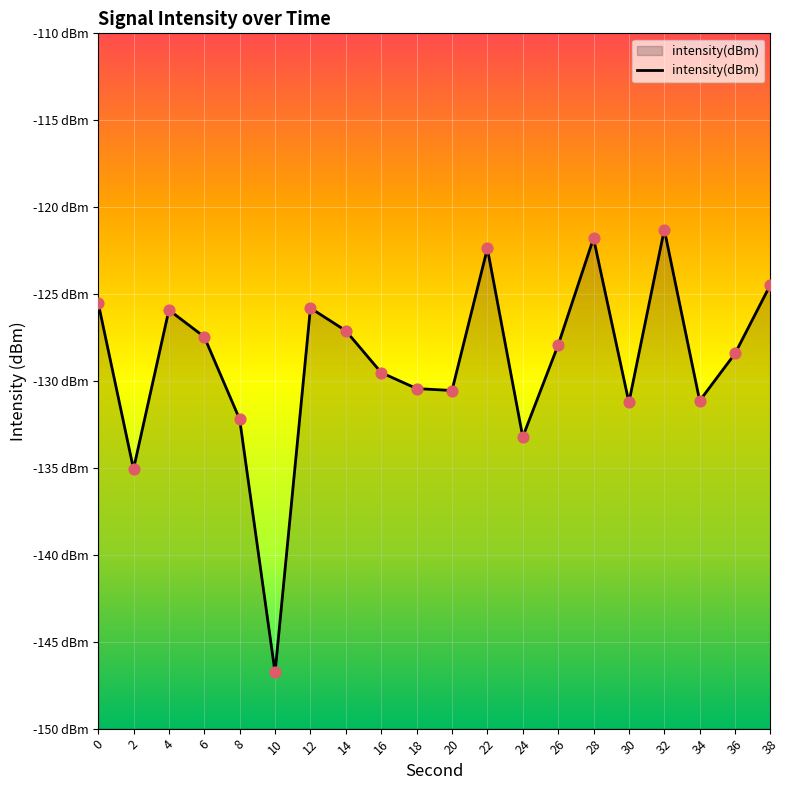

Which has a higher value, 24 or 28?

28